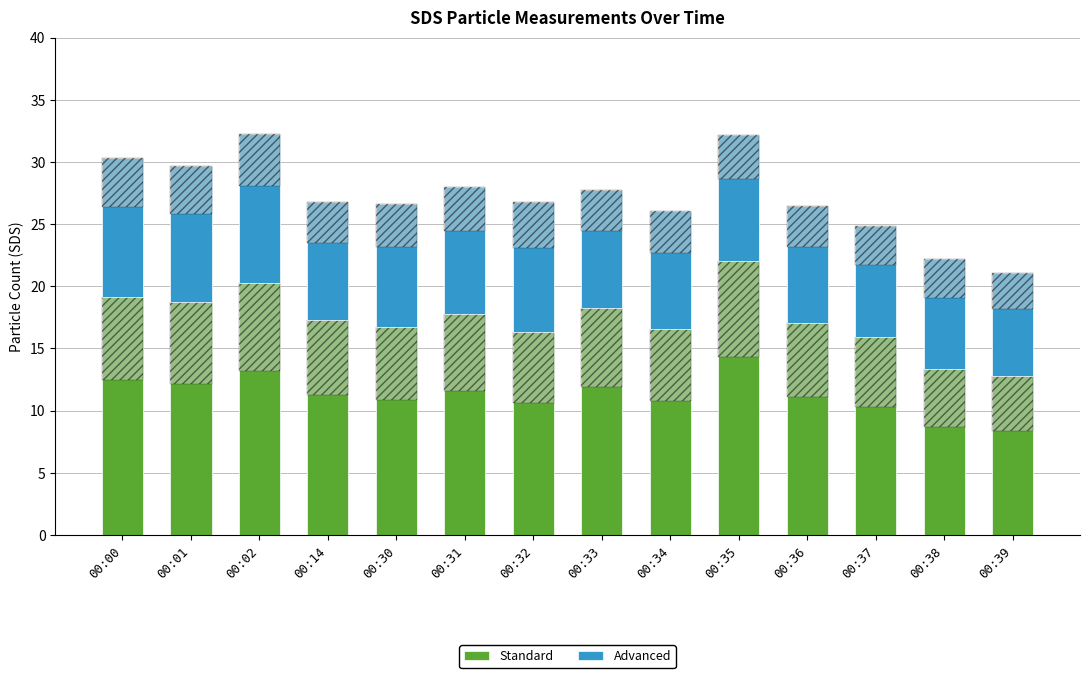

What is the maximum value for Standard?

22.1